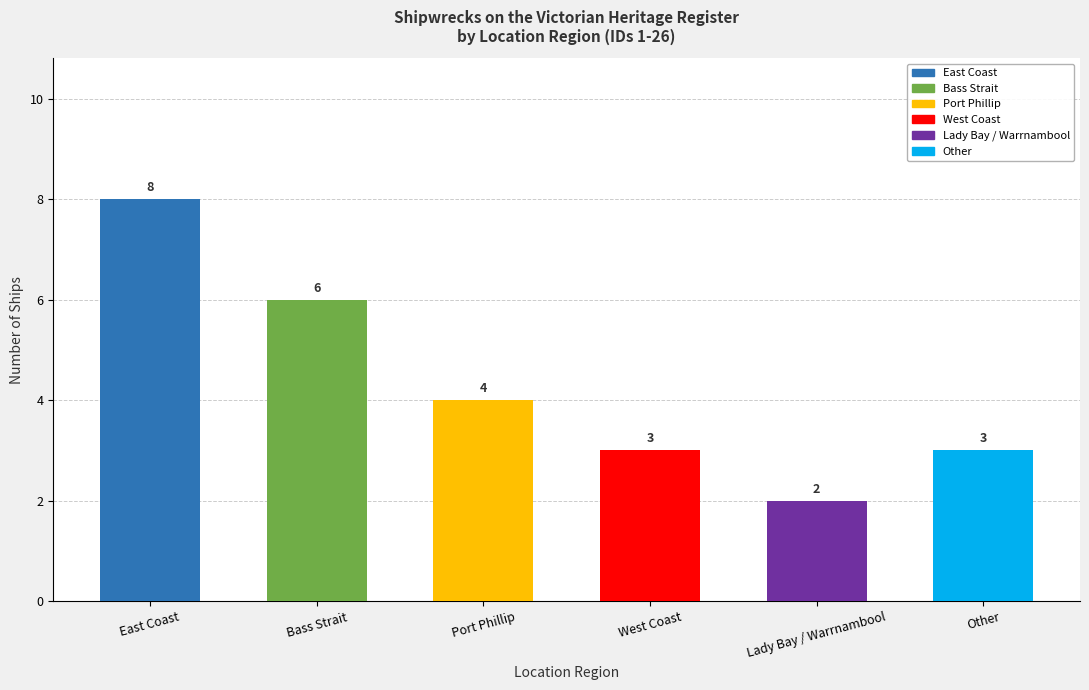

How many values are below 4?

3